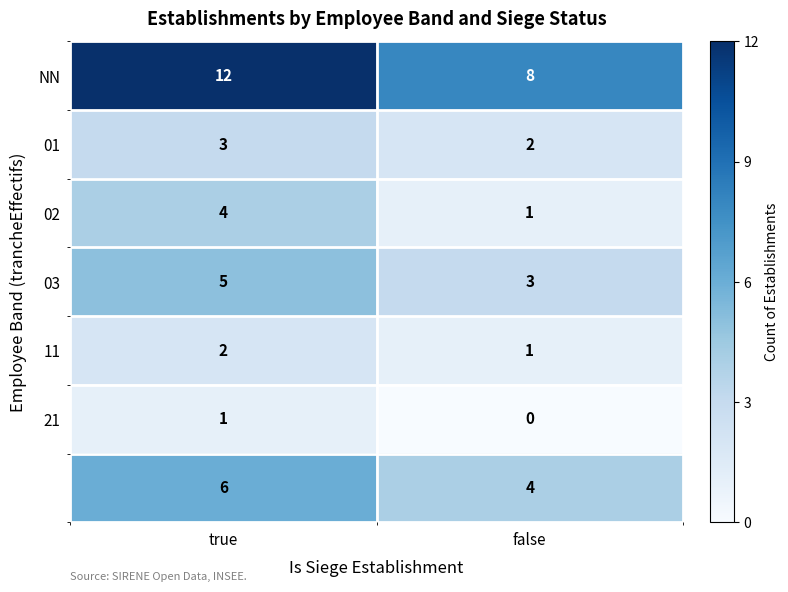

What is the maximum value shown in the chart?

12